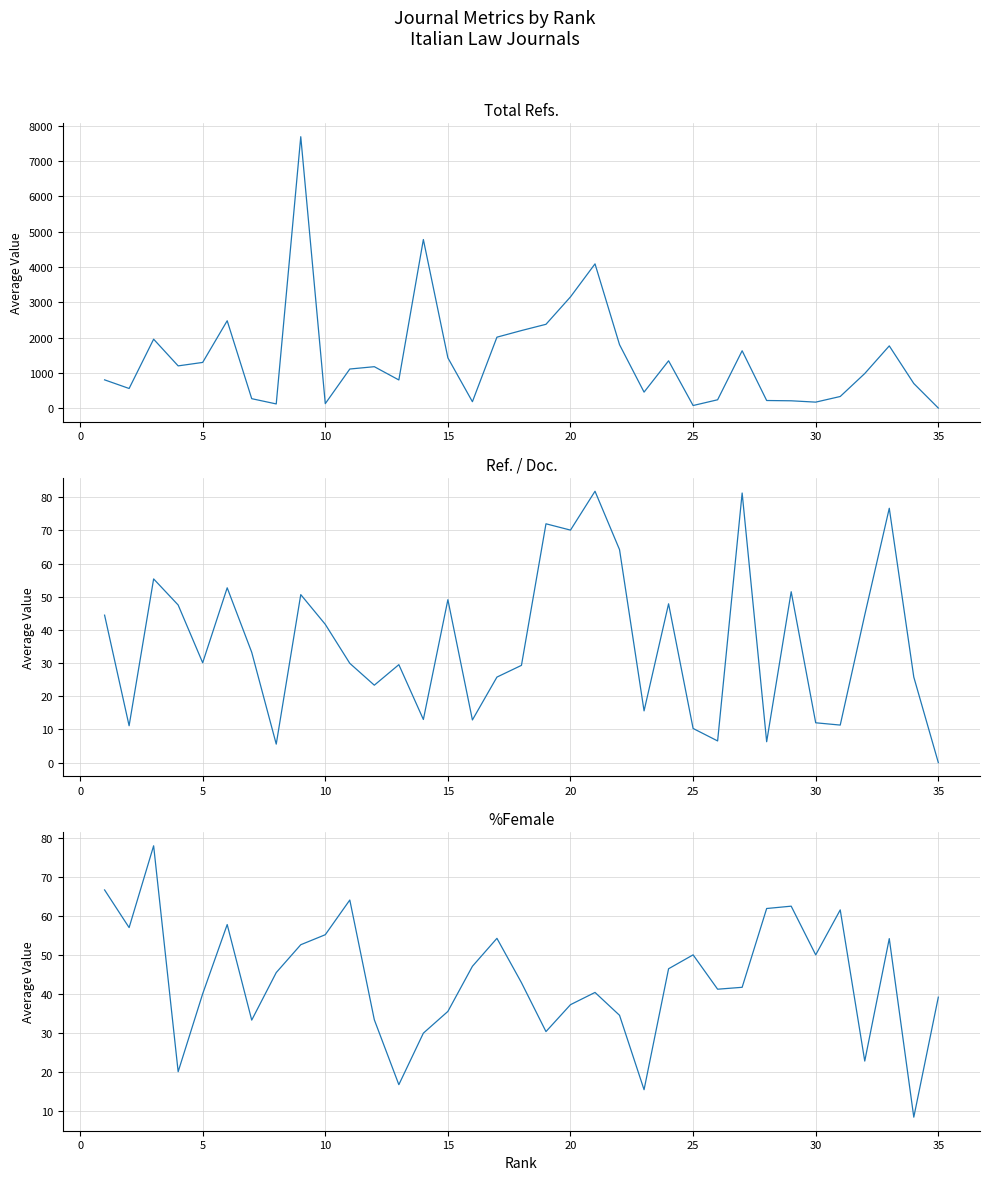

In Ref. / Doc., how many points are higher than both neighbors (excluding endpoints)?

11